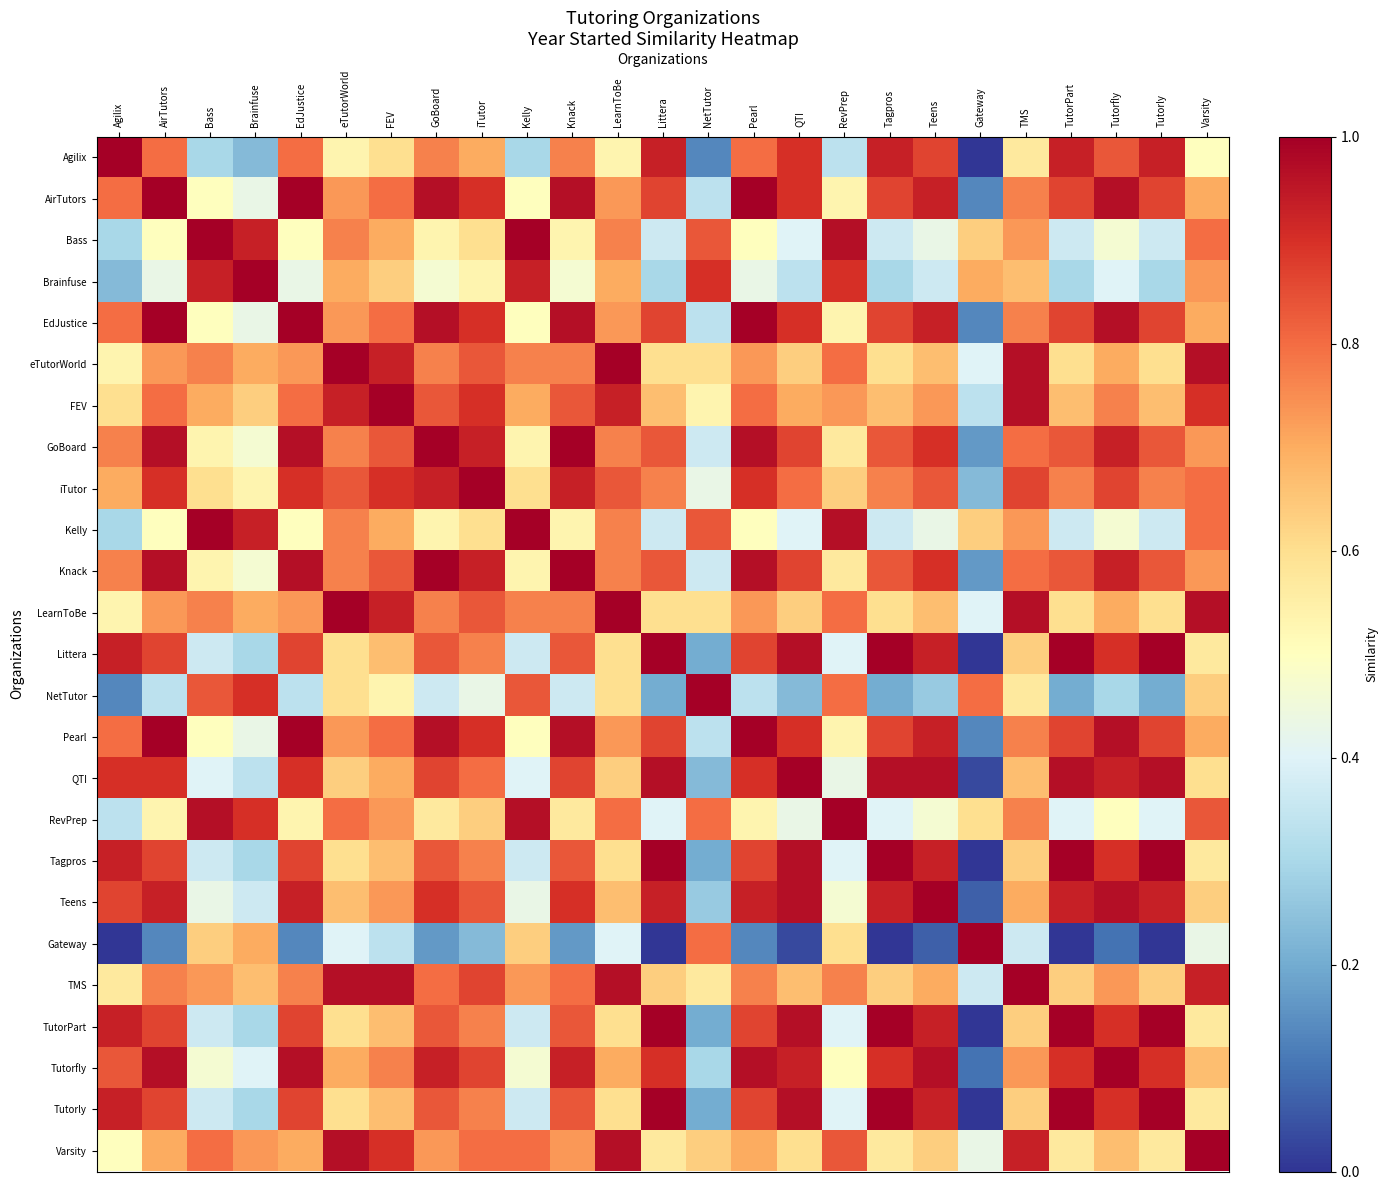

Between Kelly and Bass, which is larger?

Kelly